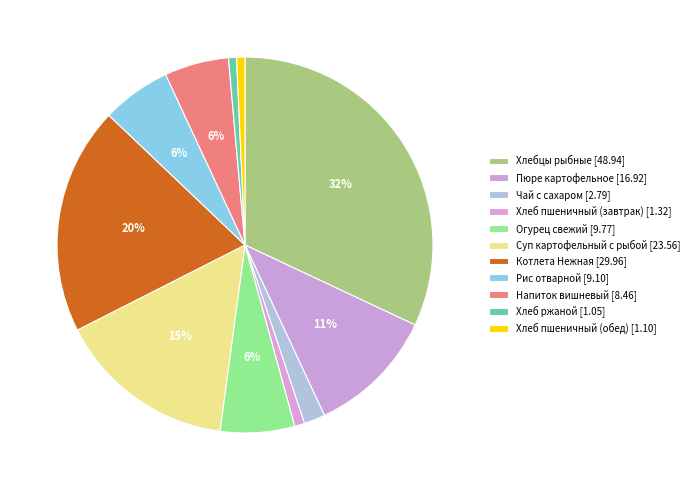

Between Огурец свежий and Чай с сахаром, which is larger?

Огурец свежий